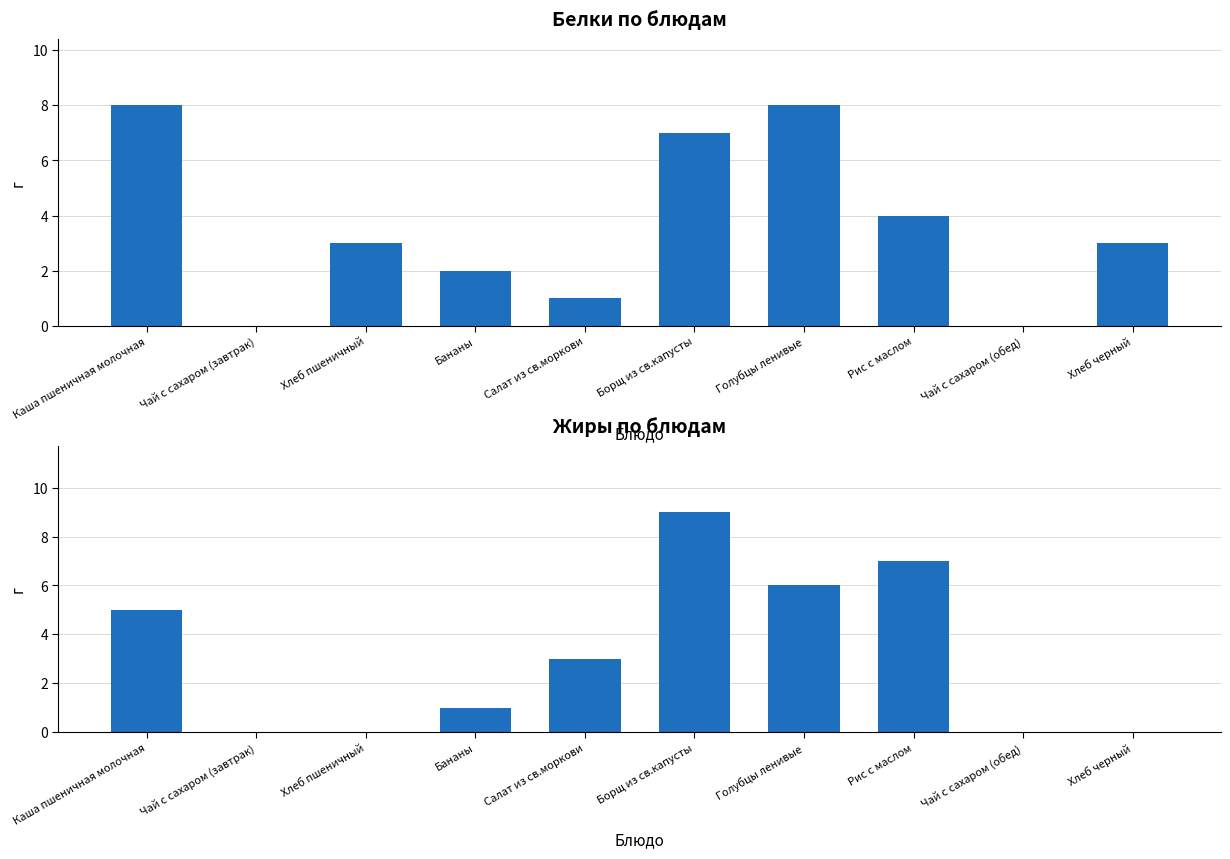

At which label does Жиры reach its peak?

Борщ из св.капусты